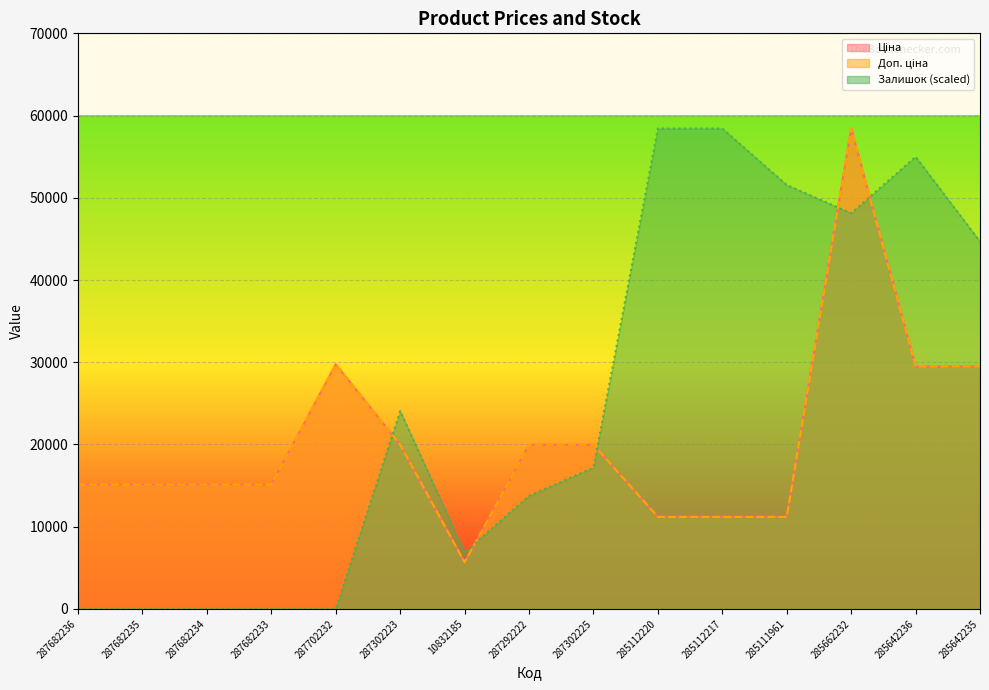

List the labels in order of Доп. ціна value, smallest first.

10832185, 285112220, 285112217, 285111961, 287682236, 287682235, 287682234, 287682233, 287302223, 287292222, 287302225, 285642236, 285642235, 287702232, 285662232